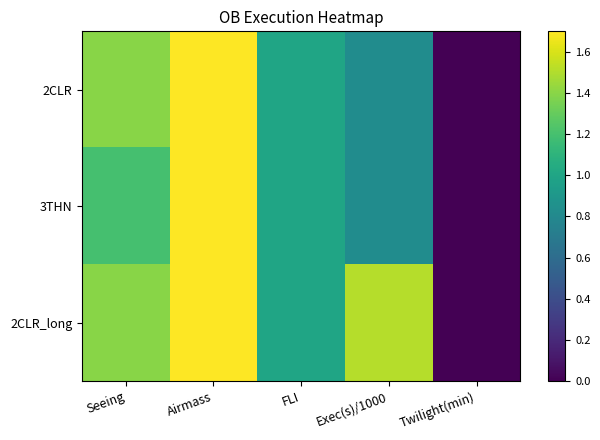

Which category has the highest value across all series?

Airmass